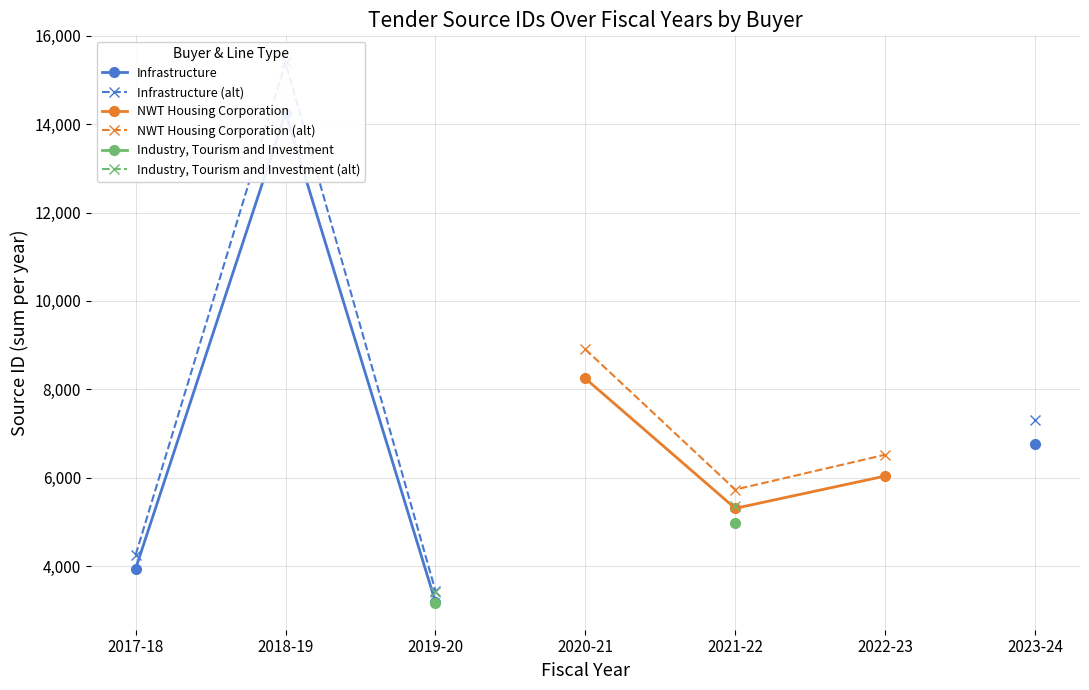

True or false: Infrastructure (alt) and Infrastructure cross at least once.

False